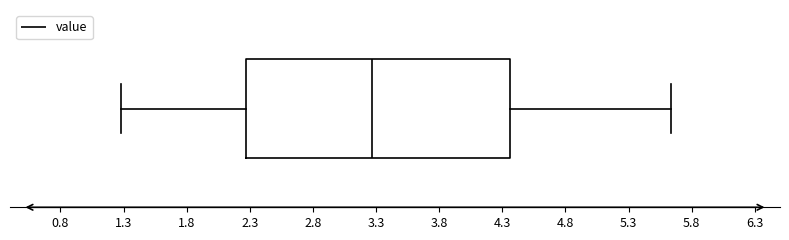

Transcribe this box plot: give where the median line is, the range the box spans, and where the two whiskers end, as read against the x-axis. The values are not printed on the chart, so give them approximately, as read against the axis.

median 3.25, box 2.25 to 4.35, whiskers 1.30 to 5.65